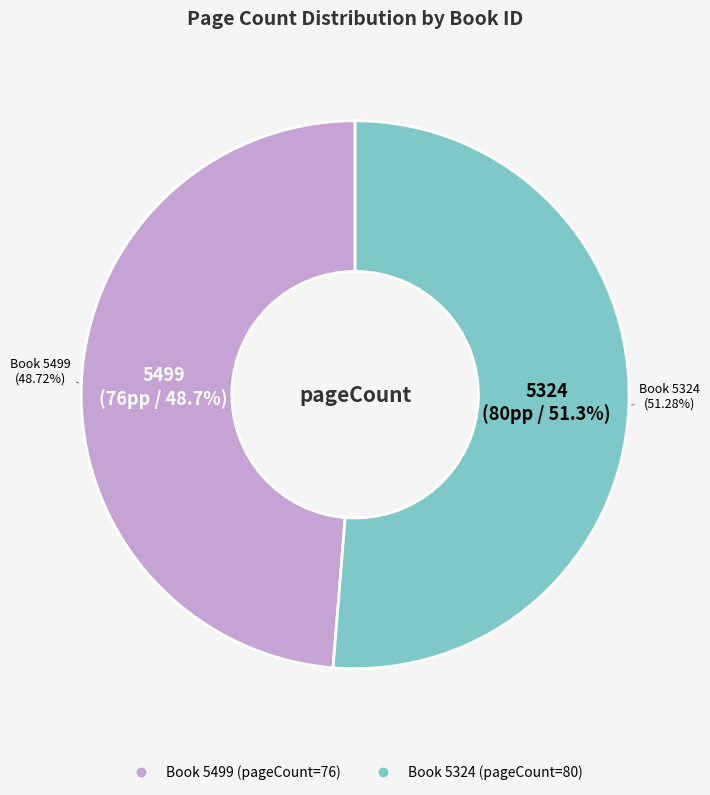

Combined, what portion of the pie is 5499 and 5324?

100.0%